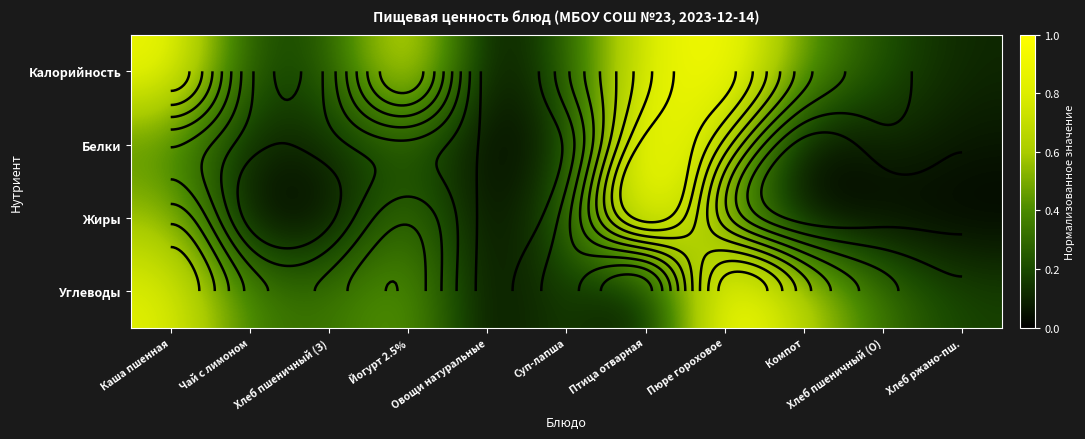

Which has a higher value, Хлеб ржано-пш. or Суп-лапша?

Суп-лапша